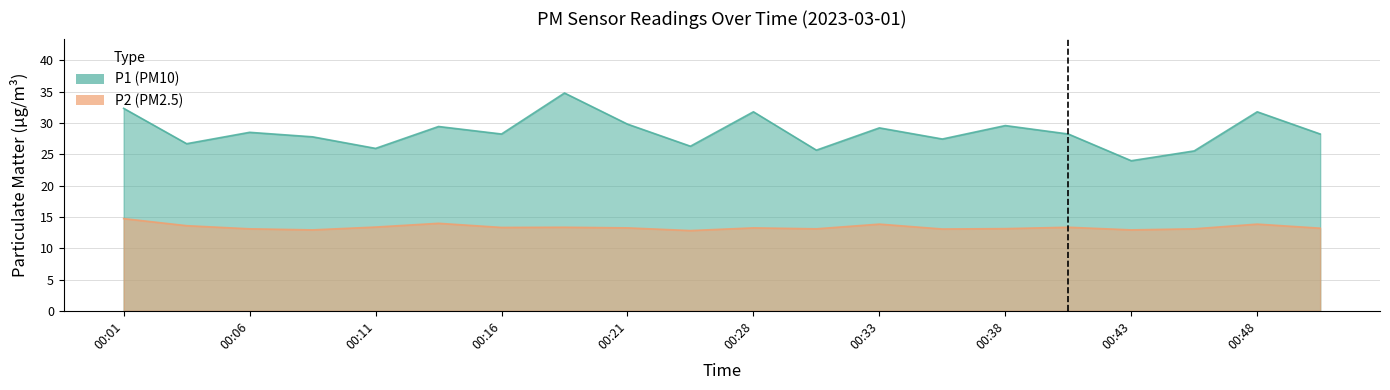

True or false: P1 and P2 intersect in this chart.

False